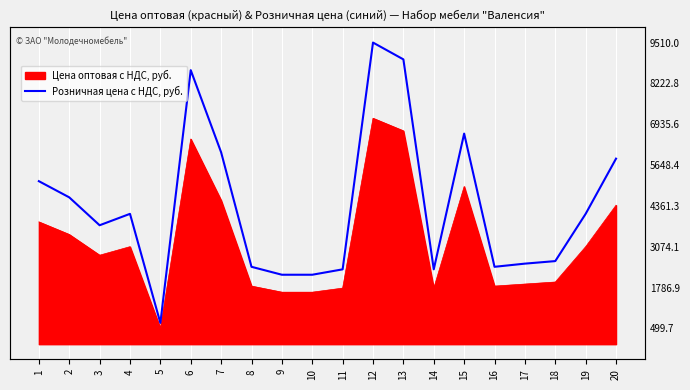

What is the difference between the maximum and minimum values?

8840